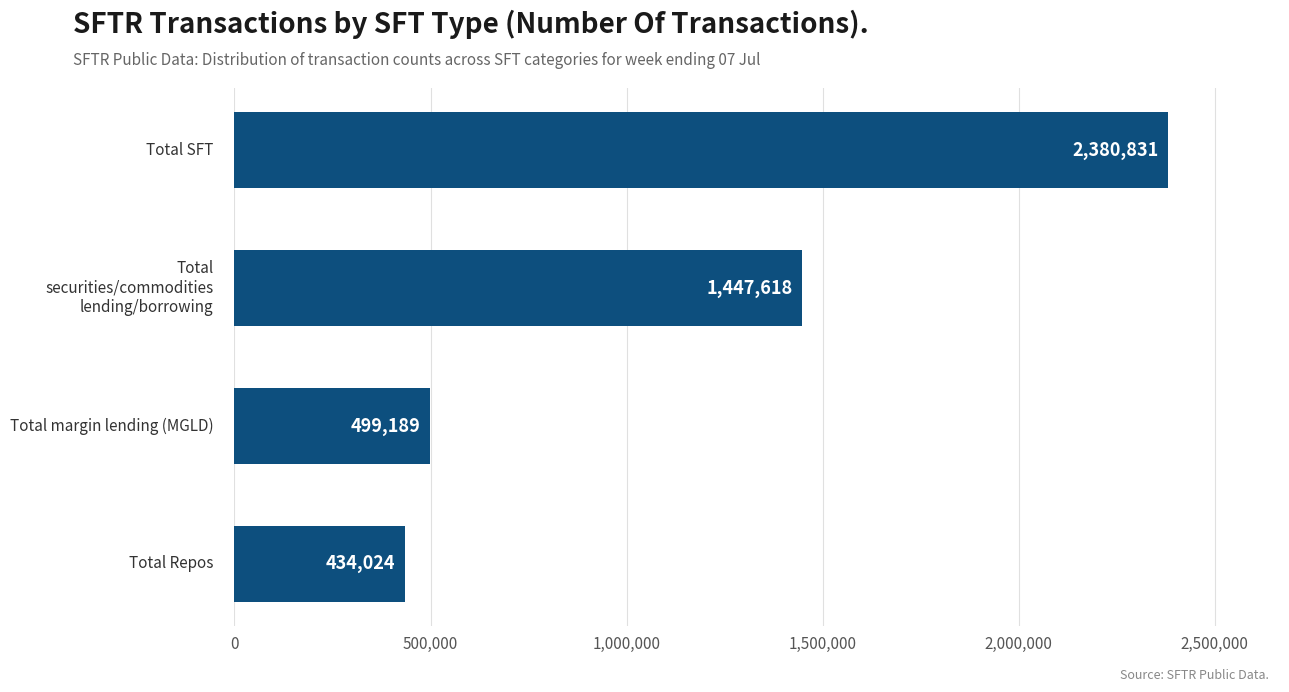

How many values are below 1447618?

2